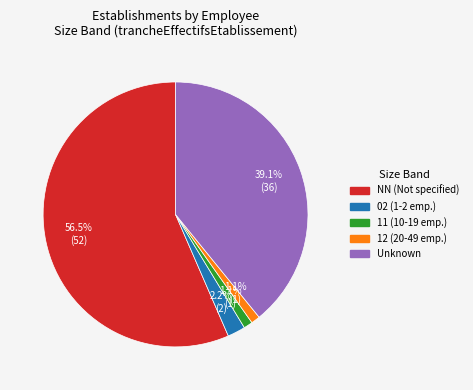

Is there a majority slice in this chart?

Yes